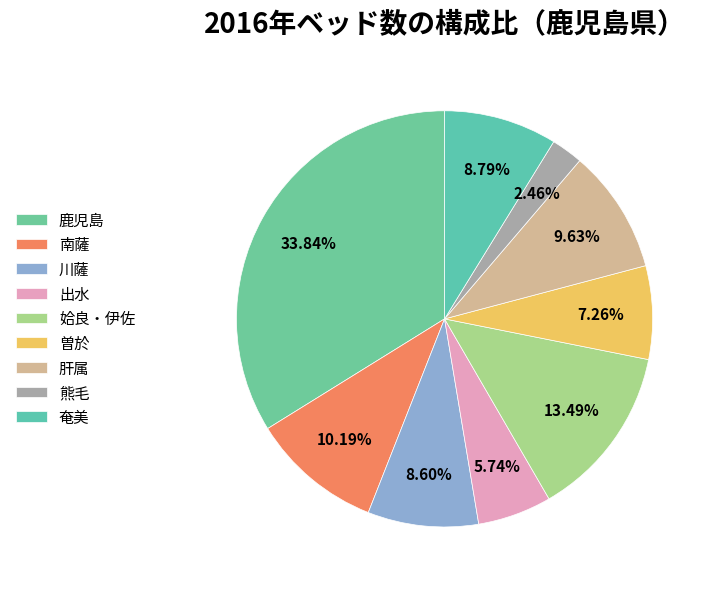

Rank the categories by value from highest to lowest.

鹿児島, 姶良・伊佐, 南薩, 肝属, 奄美, 川薩, 曽於, 出水, 熊毛